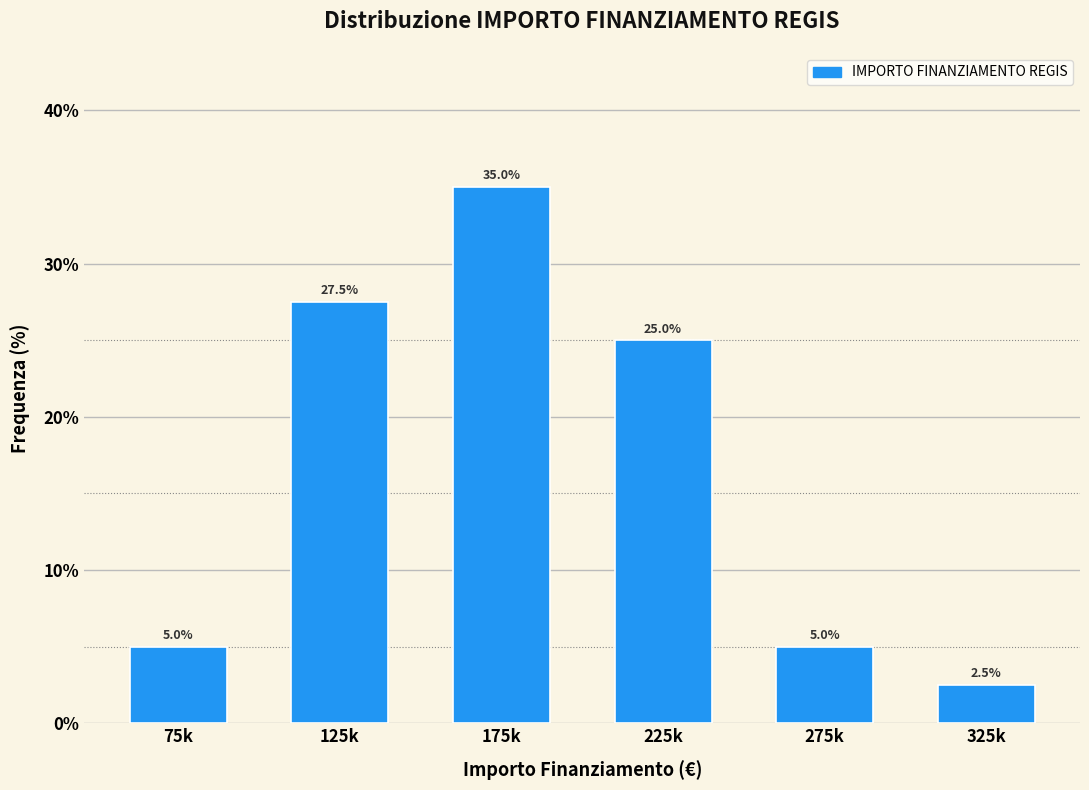

Reading left to right, transcribe all the data shown in this chart.

5.0	27.5	35.0	25.0	5.0	2.5